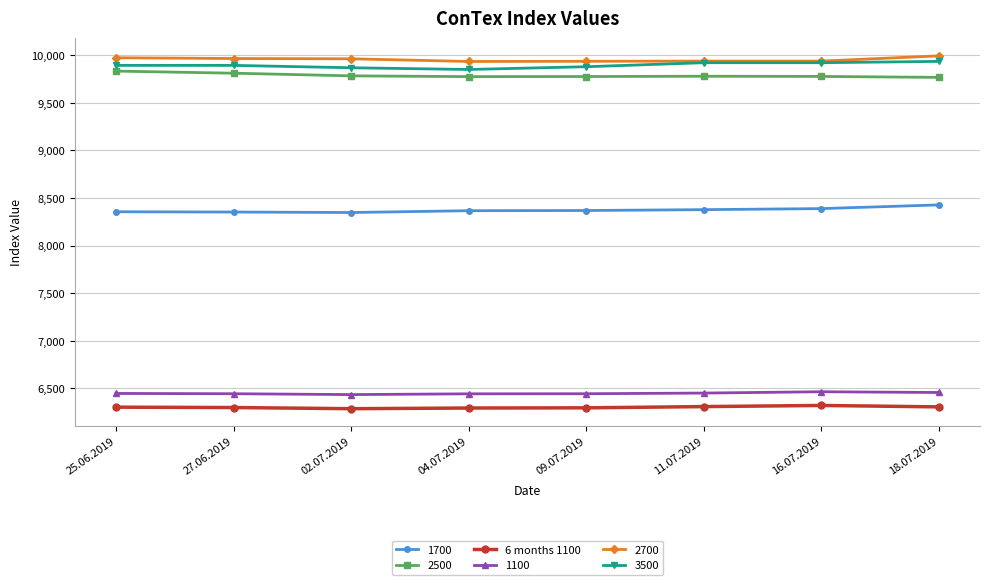

The value of 2500 at 02.07.2019 is 1987. True or false?

False